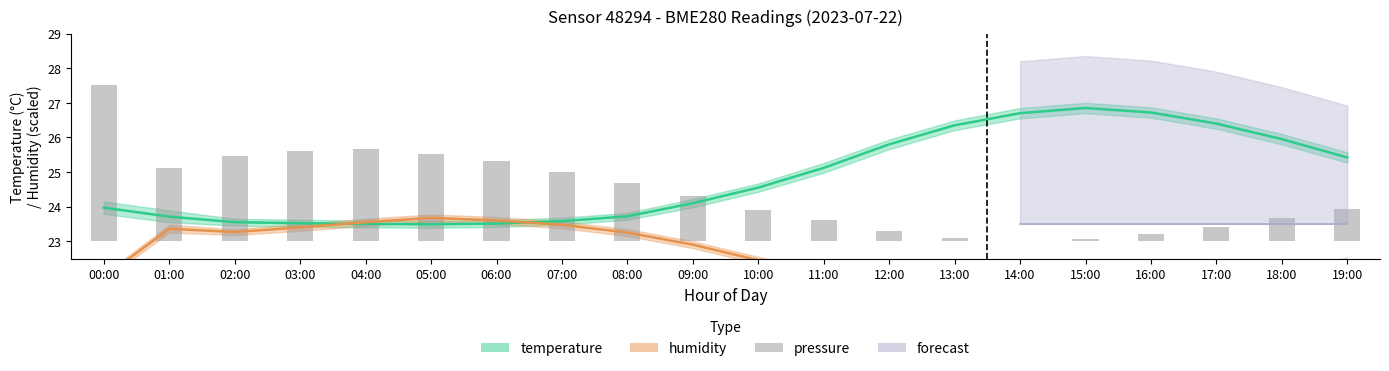

What is the difference between the values at 08:00 and 05:00?

0.8